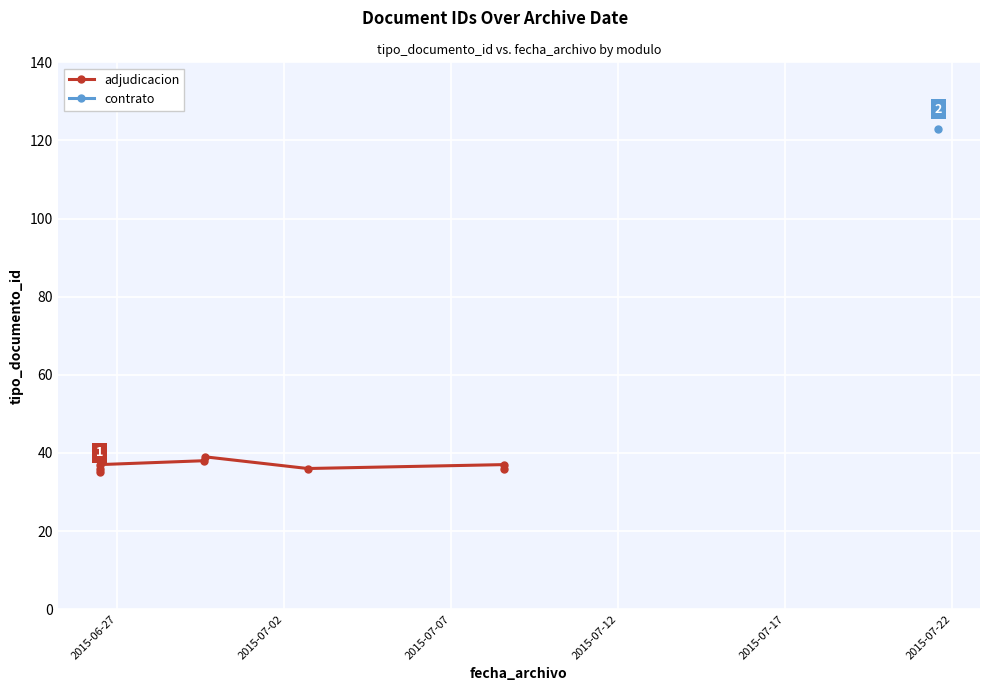

How many data points are less than 37?

4